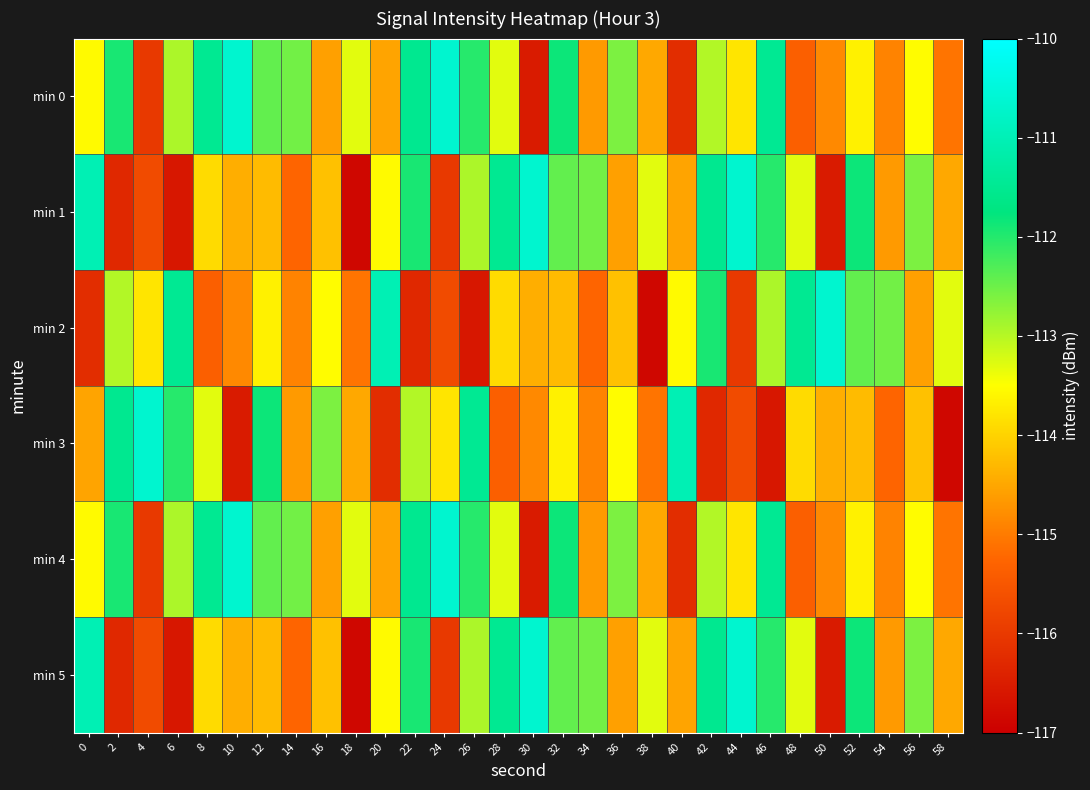

Which series has the largest range (max minus min)?

min 1